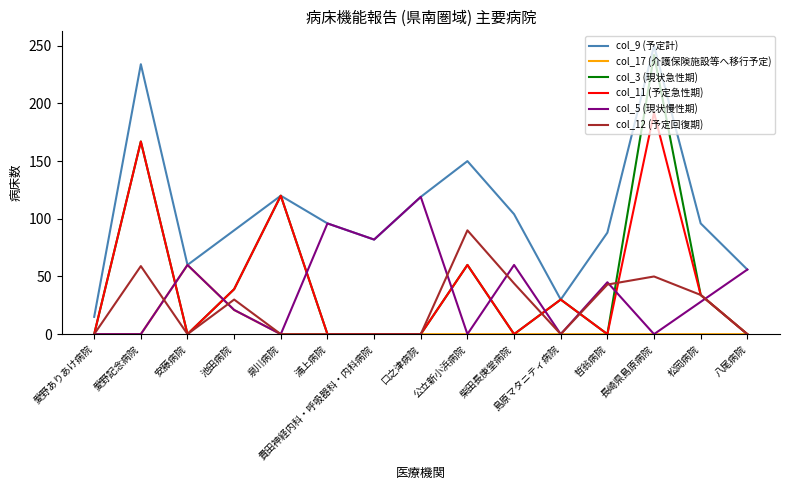

At which label is col_11 (予定急性期) closest to 96?

泉川病院